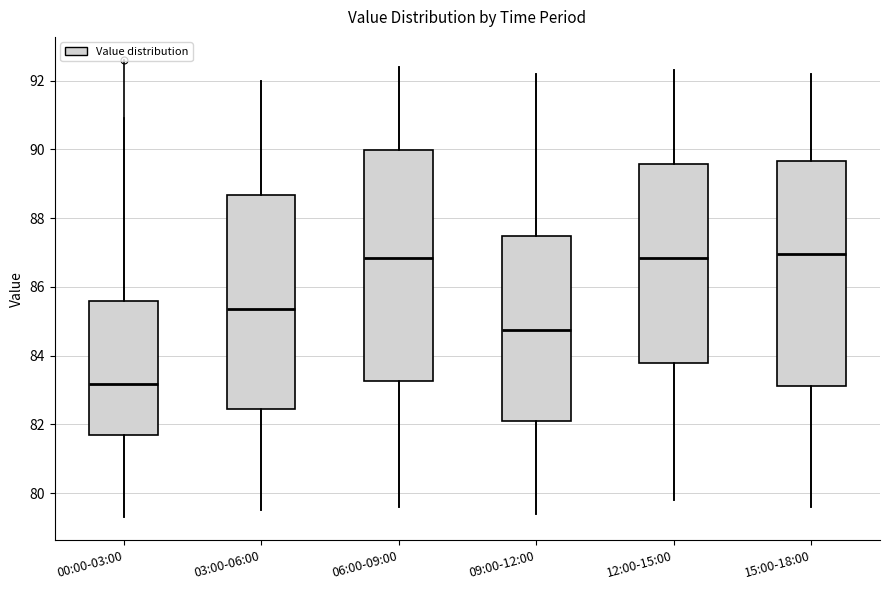

Where does the median line of the box for 09:00-12:00 sit on the y-axis? The values are not printed on the chart, so give them approximately, as read against the axis.

84.8